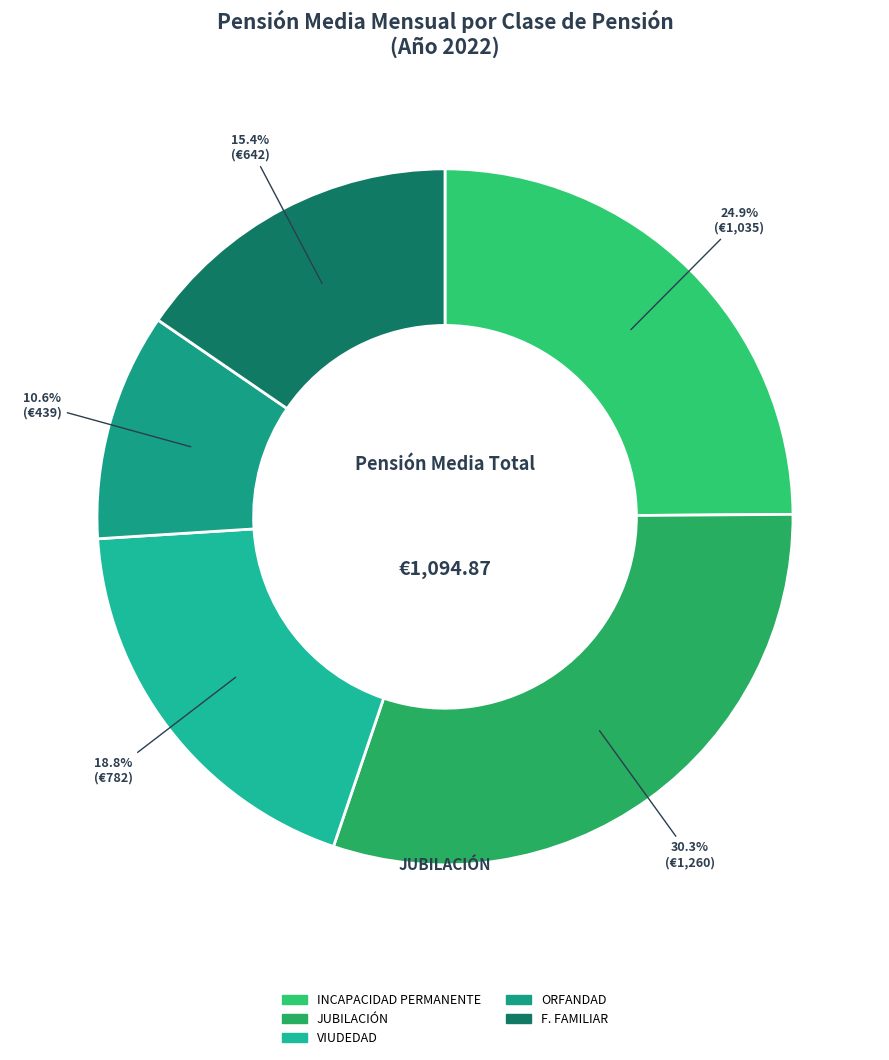

How many segments does this pie chart have?

5